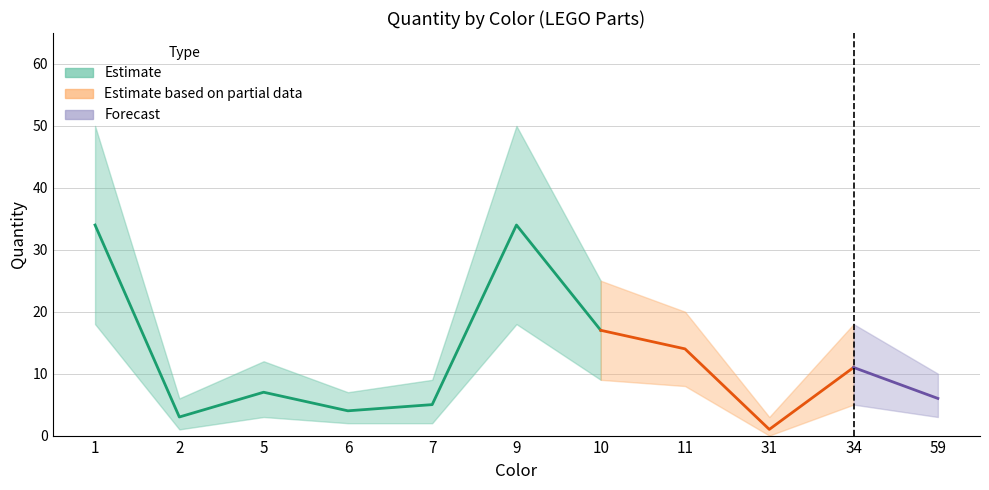

The value of Quantity_upper at 7 is 6. True or false?

False